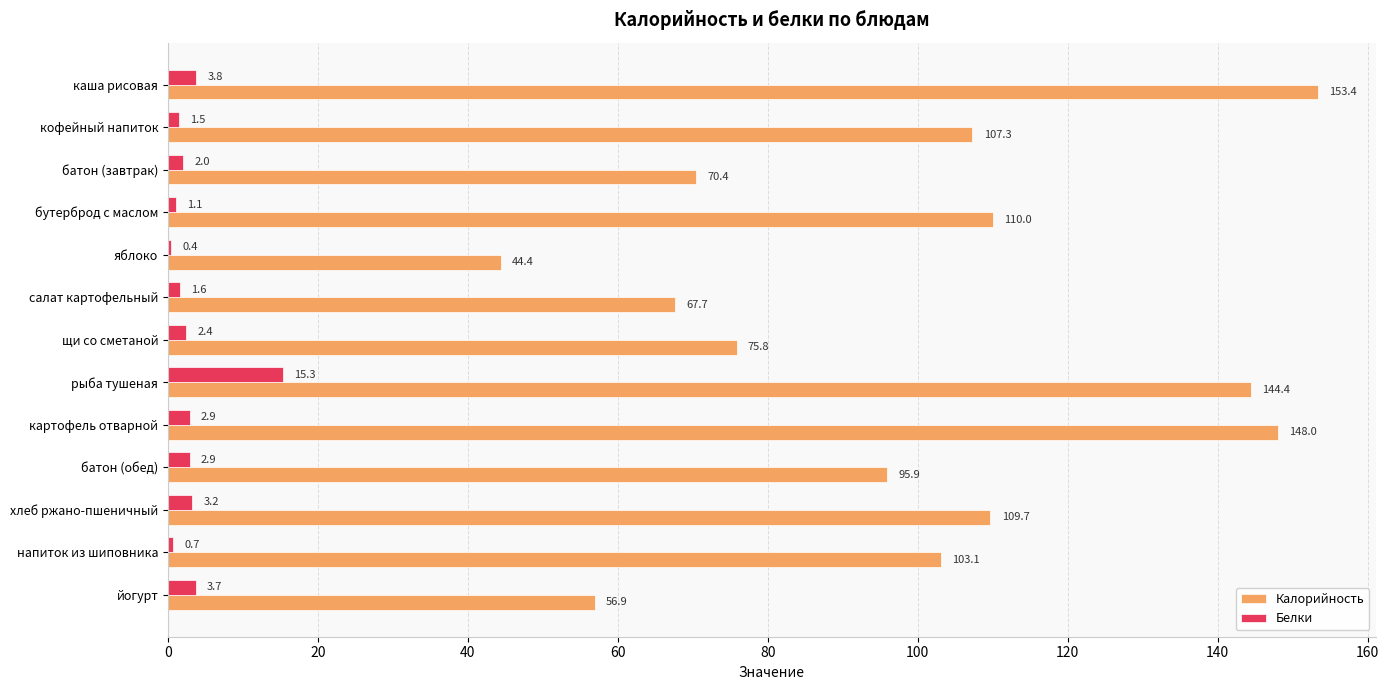

Is it true that Калорийность equals 58.5 at бутерброд с маслом?

False